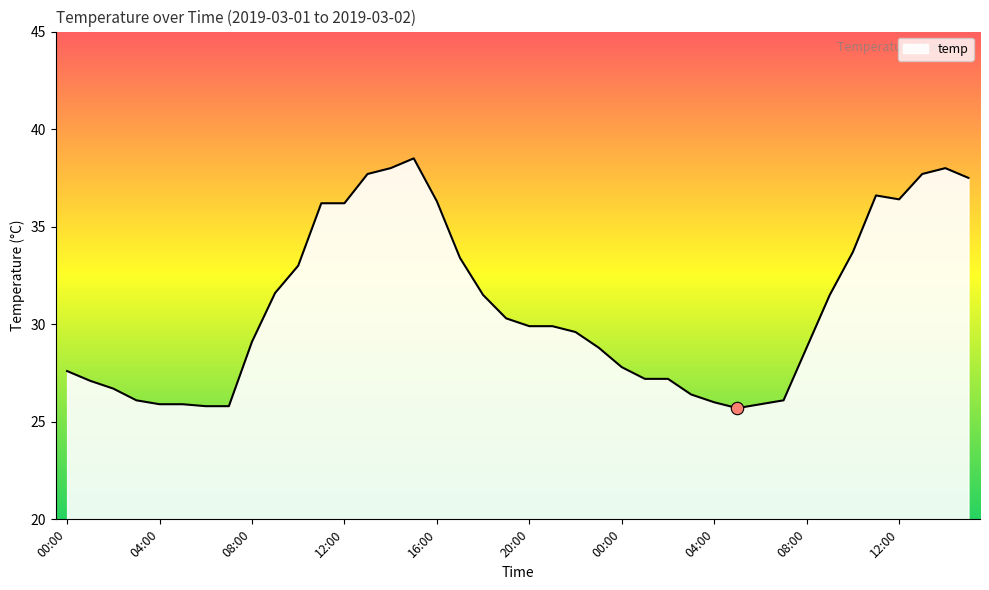

What is the difference between the maximum and minimum values?

12.8